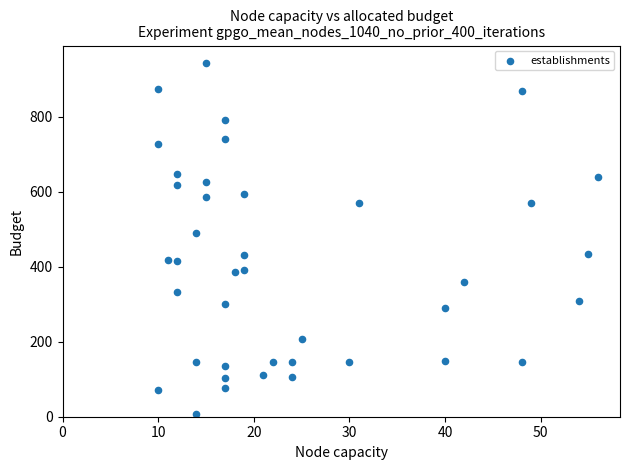

What Y value in the scatter plot is closest to 475?

491